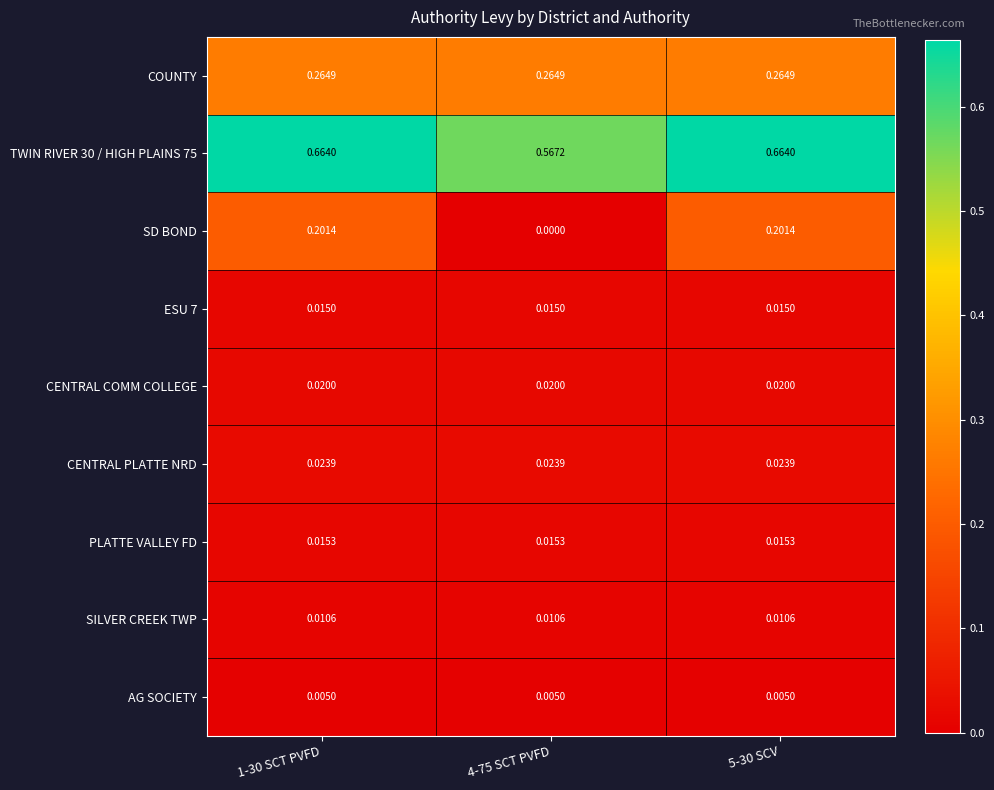

Which series has the largest range (max minus min)?

SD BOND